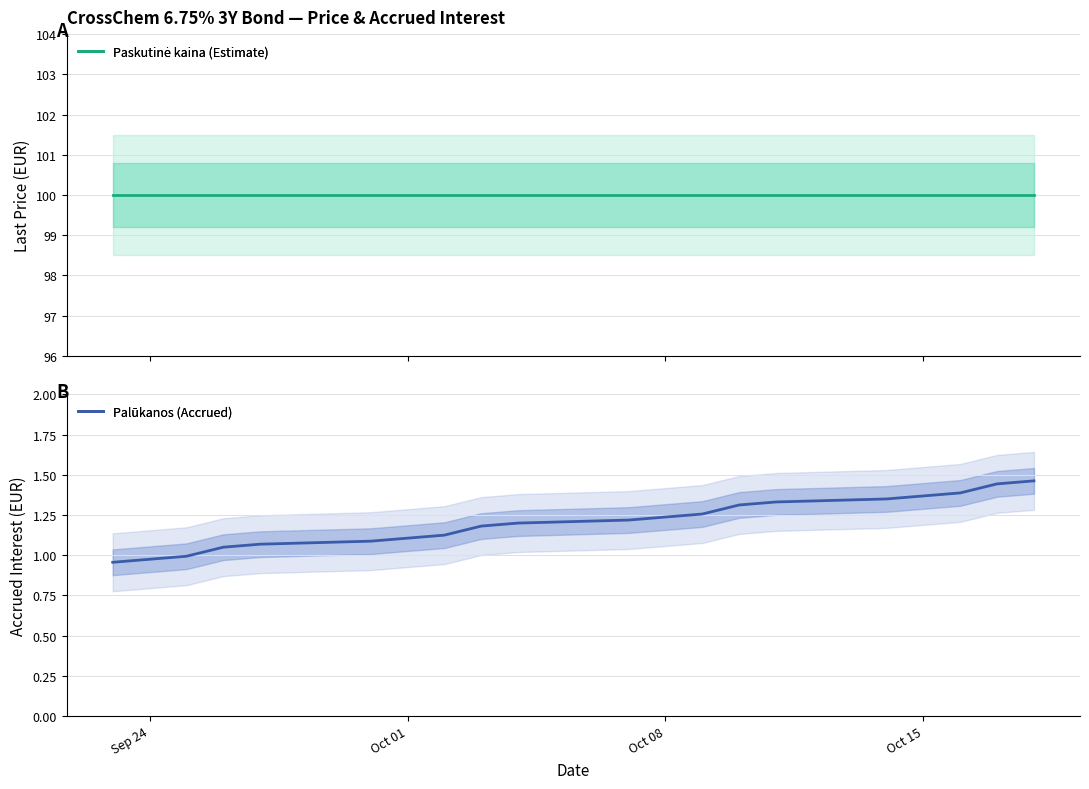

What is the value of the Palūkanos point at the 4th from the left?

1.1